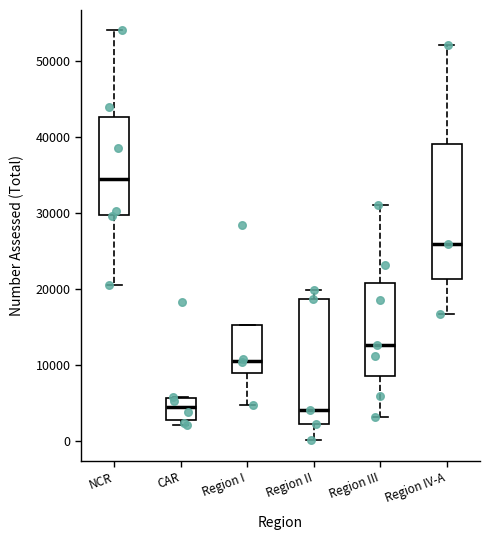

Reading left to right, transcribe this box plot: for each box, give where its median line is, the range the box spans, and where its two whiskers end, as read against the y-axis. The values are not printed on the chart, so give them approximately, as read against the axis.

NCR: median 34000, box 30000 to 43000, whiskers 21000 to 54000
CAR: median 5000, box 3000 to 6000, whiskers 2000 to 6000
Region I: median 11000, box 9000 to 15000, whiskers 5000 to 15000
Region II: median 4000, box 2000 to 19000, whiskers 0 to 20000
Region III: median 13000, box 9000 to 21000, whiskers 3000 to 31000
Region IV-A: median 26000, box 21000 to 39000, whiskers 17000 to 52000